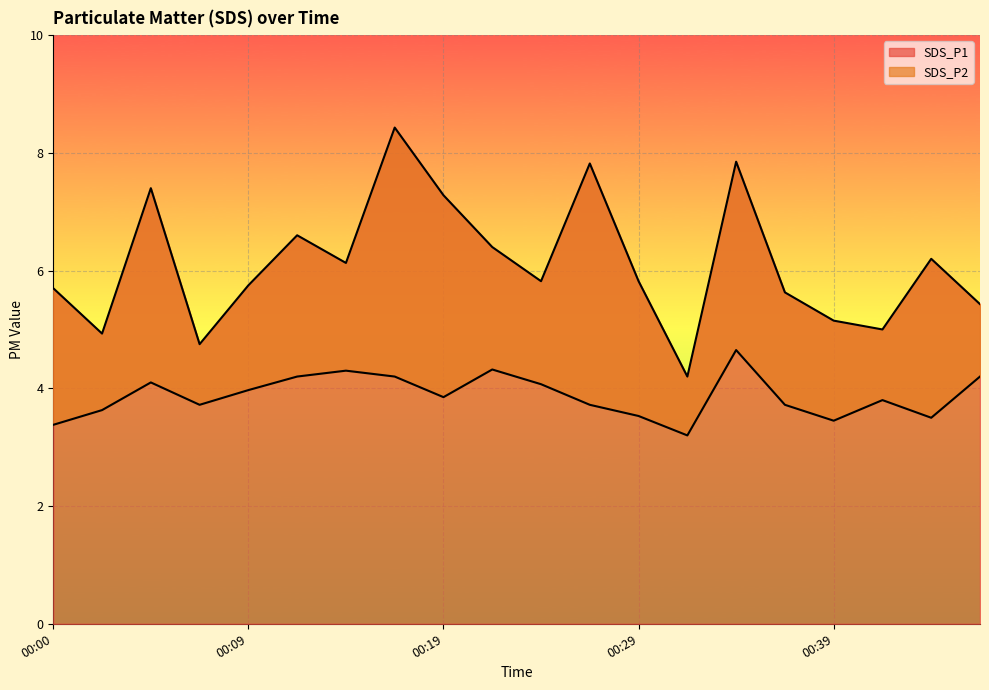

At which label is SDS_P2 closest to 3?

00:31